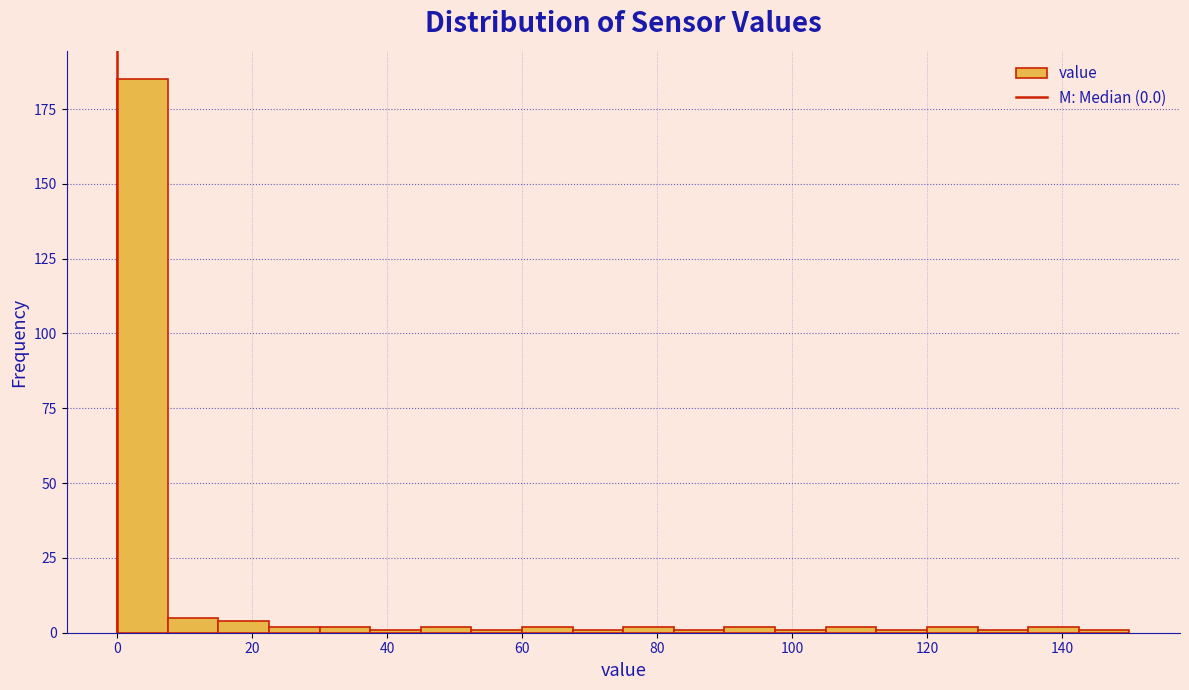

Around what value on the x-axis is the tallest bar? Give the approximate position of its centre, as read against the axis.

4